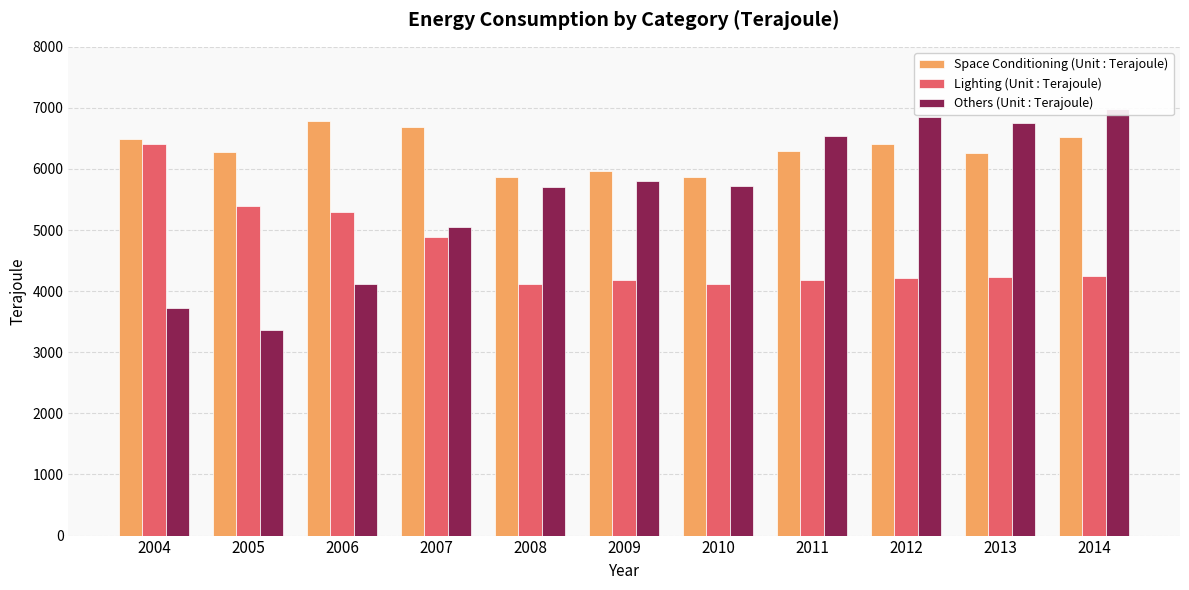

What is the difference between the Lighting (Unit : Terajoule) values at 2013 and 2012?

20